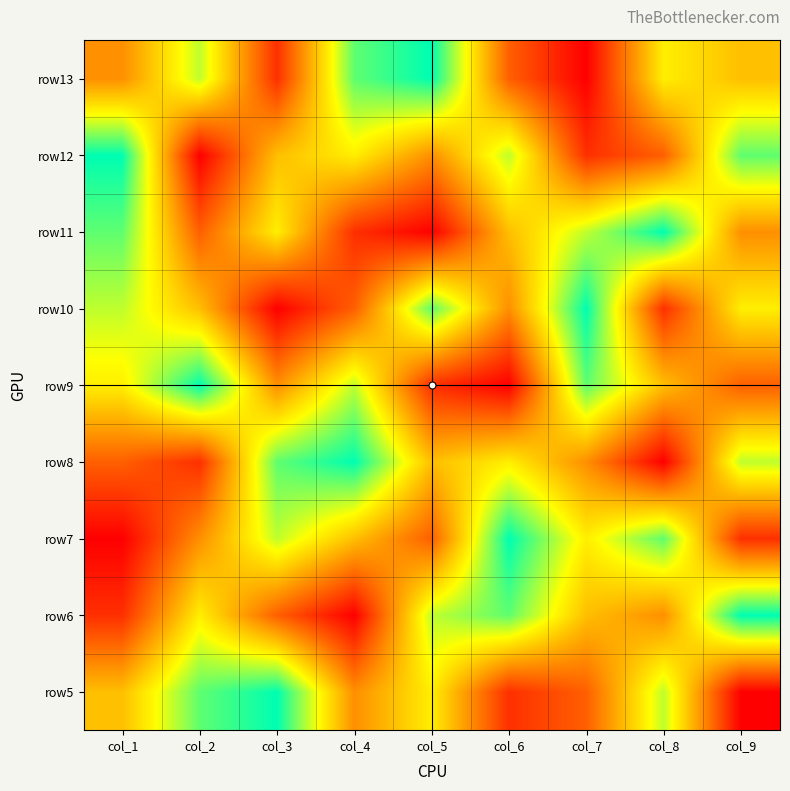

Reading left to right, transcribe all the data shown in this chart.

row5: col_1=5	col_2=8	col_3=9	col_4=4	col_5=6	col_6=2	col_7=3	col_8=7	col_9=1
row6: col_1=2	col_2=6	col_3=3	col_4=1	col_5=7	col_6=8	col_7=5	col_8=4	col_9=9
row7: col_1=1	col_2=4	col_3=7	col_4=5	col_5=3	col_6=9	col_7=6	col_8=8	col_9=2
row8: col_1=3	col_2=2	col_3=8	col_4=9	col_5=5	col_6=6	col_7=4	col_8=1	col_9=7
row9: col_1=6	col_2=9	col_3=4	col_4=7	col_5=2	col_6=1	col_7=8	col_8=5	col_9=3
row10: col_1=7	col_2=5	col_3=1	col_4=3	col_5=8	col_6=4	col_7=9	col_8=2	col_9=6
row11: col_1=8	col_2=3	col_3=6	col_4=2	col_5=1	col_6=5	col_7=7	col_8=9	col_9=4
row12: col_1=9	col_2=1	col_3=5	col_4=6	col_5=4	col_6=7	col_7=2	col_8=3	col_9=8
row13: col_1=4	col_2=7	col_3=2	col_4=8	col_5=9	col_6=3	col_7=1	col_8=6	col_9=5